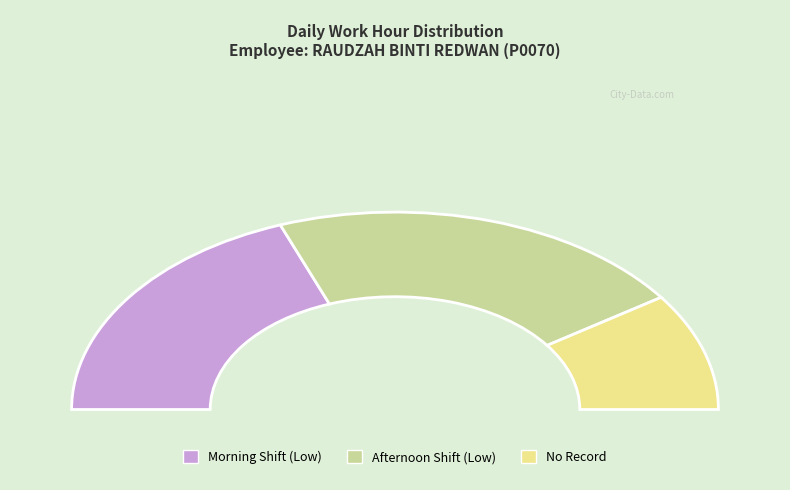

Does 22 represent more than half of the total?

No